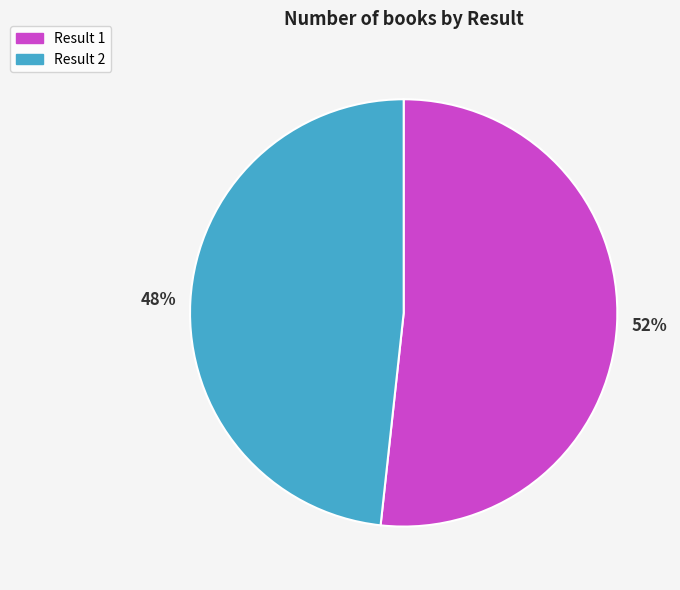

Approximately how many times larger is the value at Result 1 compared to Result 2?

1.1